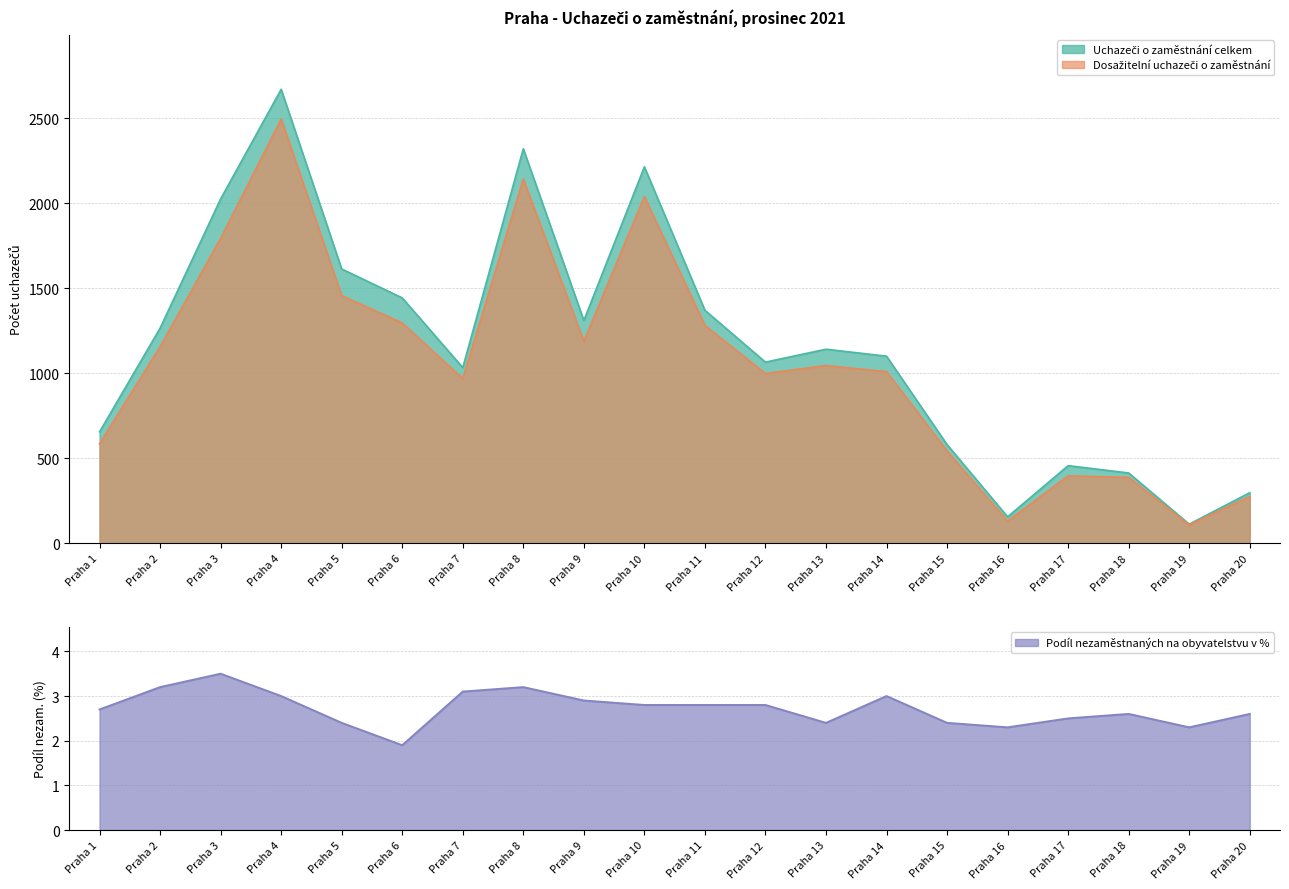

What is the difference between the Podíl nezam. na obyvatelstvu v % values at Praha 1 and Praha 18?

0.1